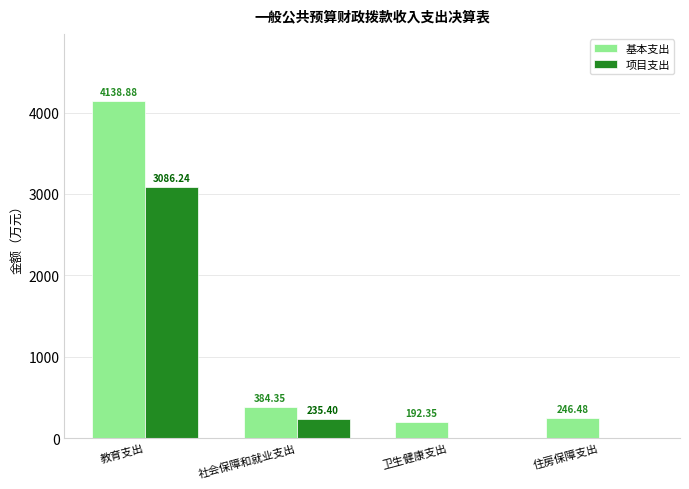

Which series changed the most between 卫生健康支出 and 住房保障支出?

基本支出